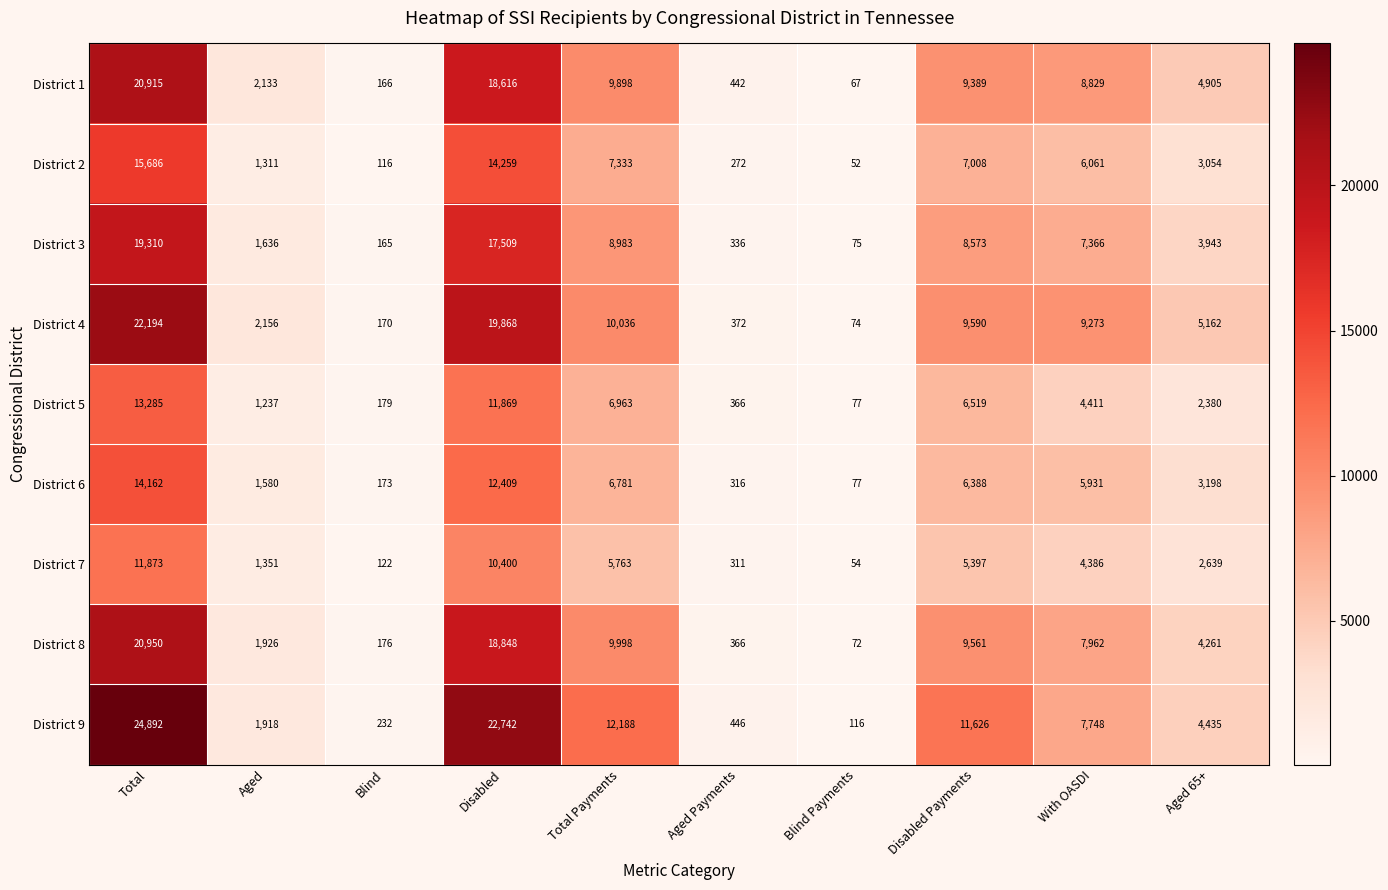

Where does the District 1 series first go above 8829?

Total